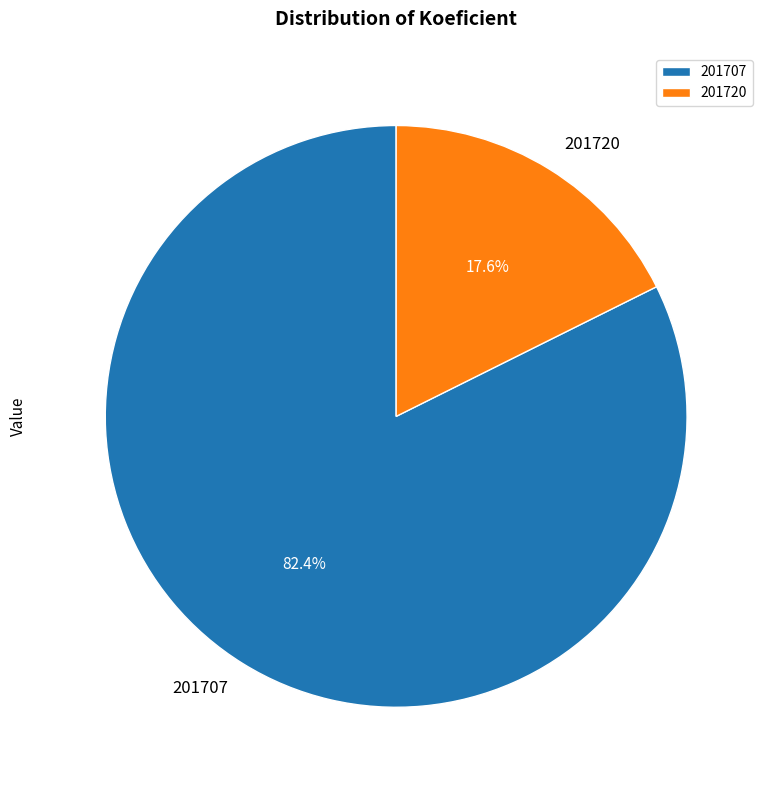

To the nearest percent, what portion does 201720 represent?

18%